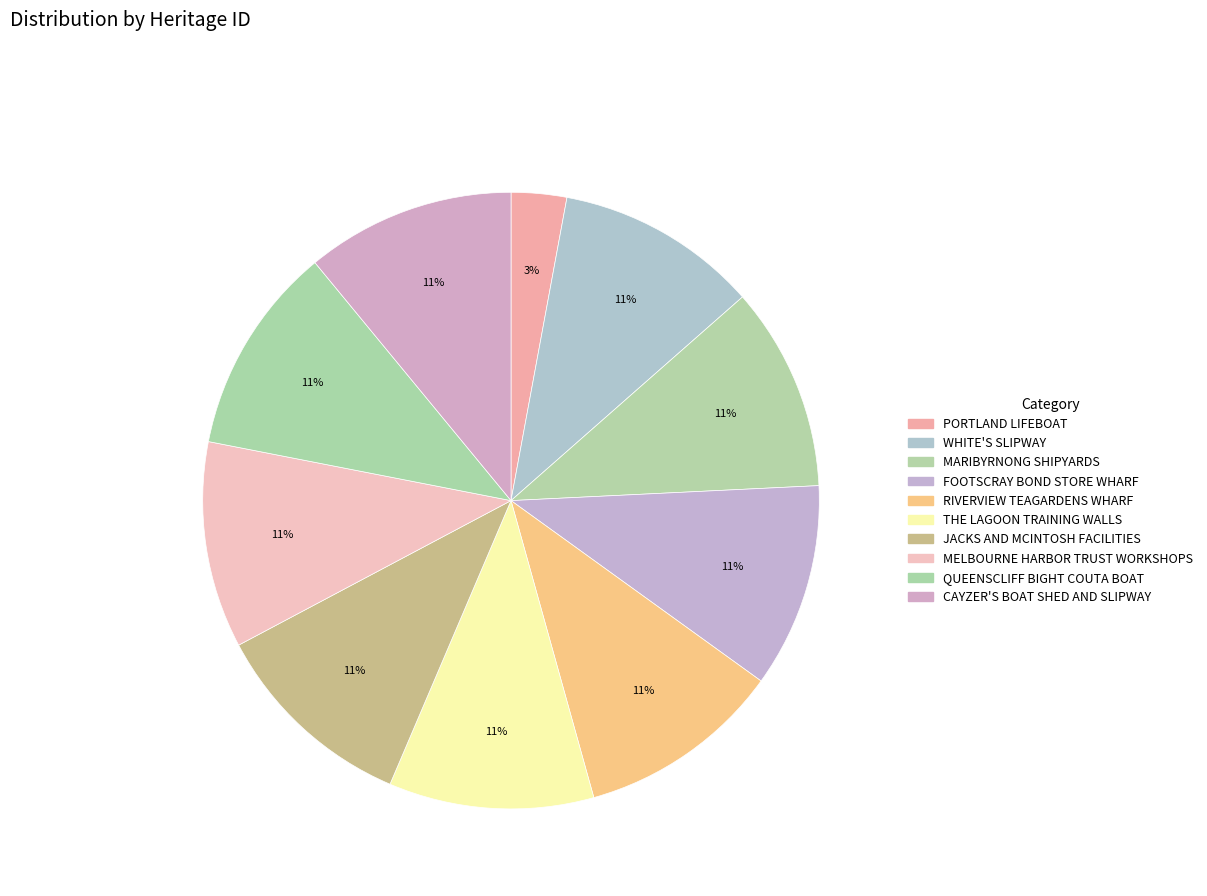

How many segments does this pie chart have?

10